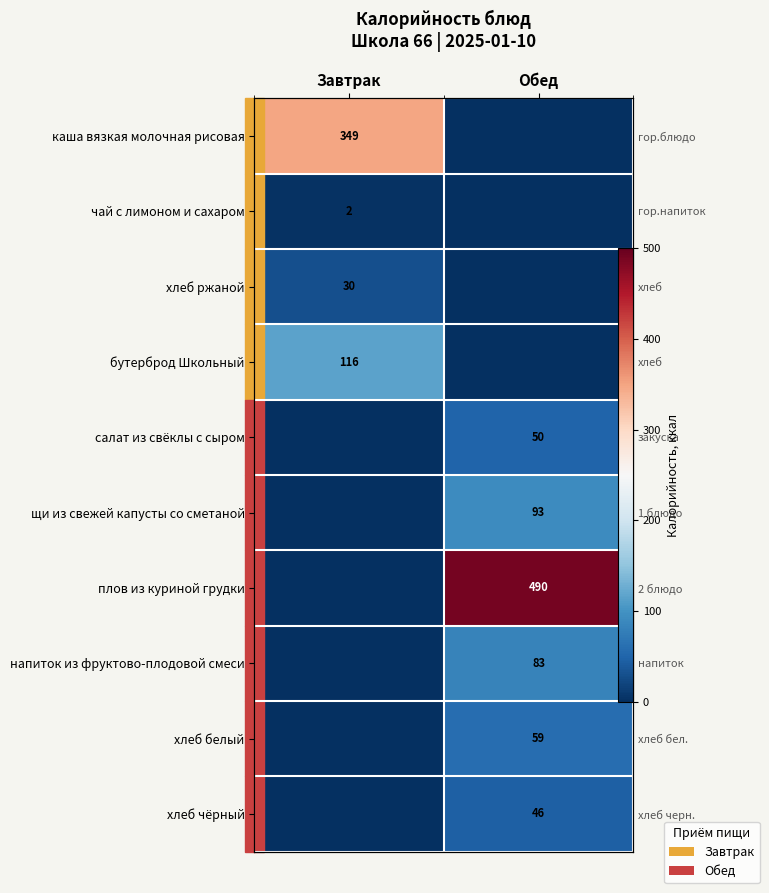

Read the бутерброд Школьный value at Завтрак.

116